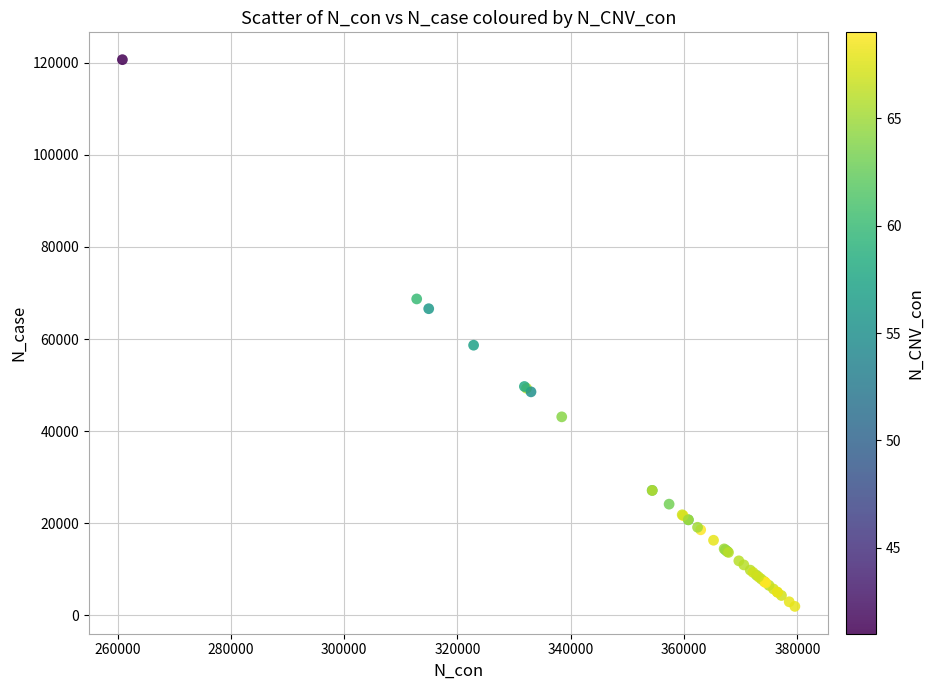

What Y value in the scatter plot is closest to 61313?

58672